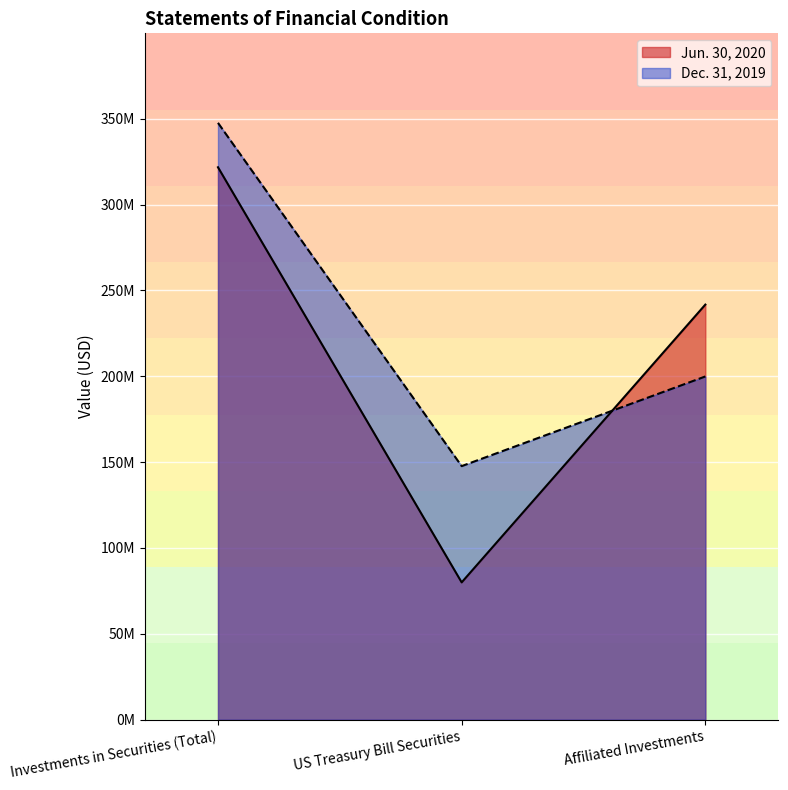

What is the label of the 1st point from the left?

Investments in Securities (Total)